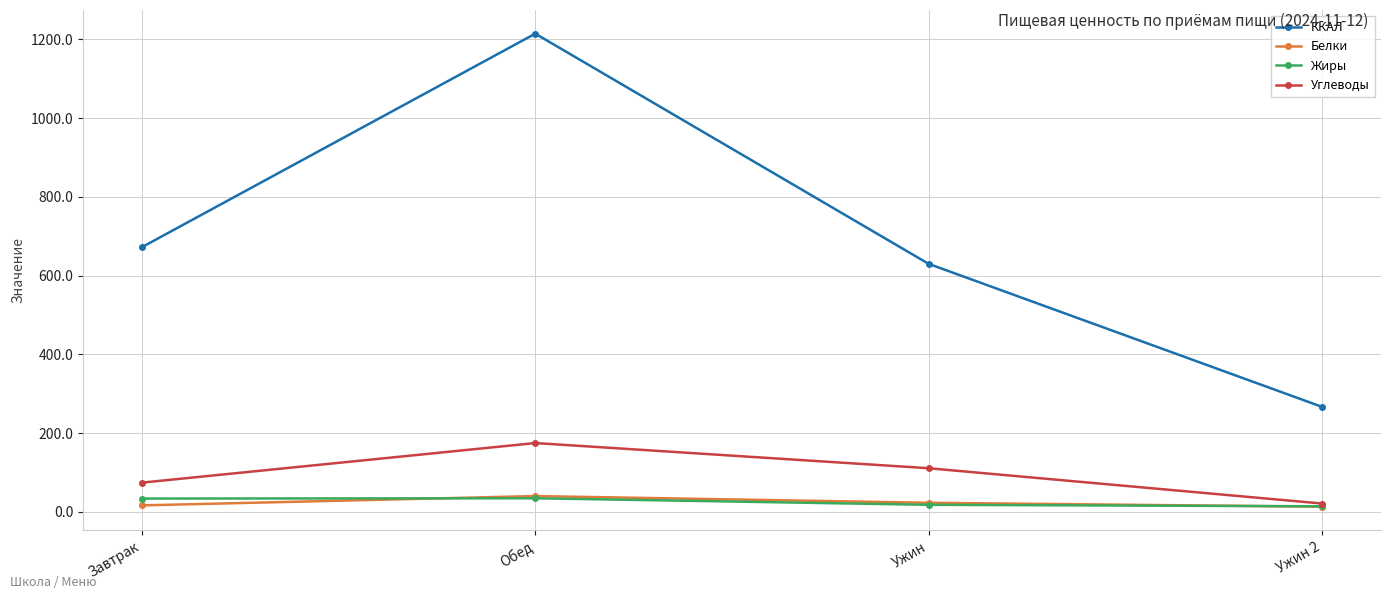

At which label does Белки first exceed 23?

Обед